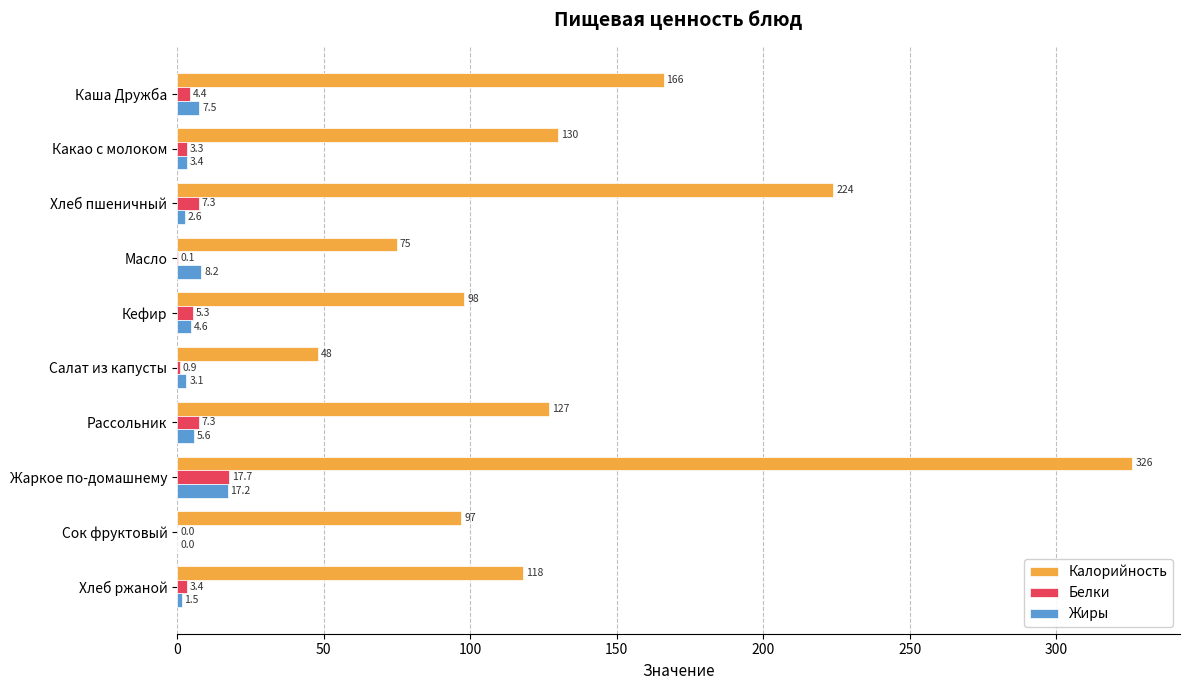

Between Масло and Сок фруктовый, which series saw the biggest shift?

Калорийность